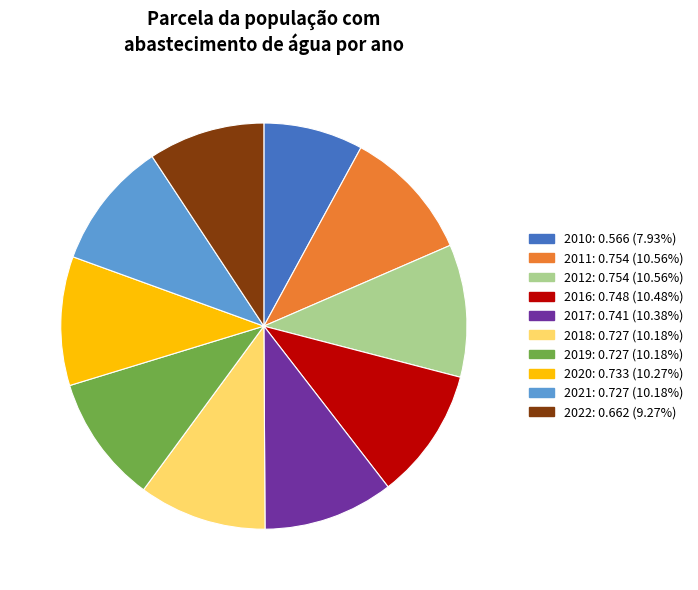

Count the number of slices in the pie.

10